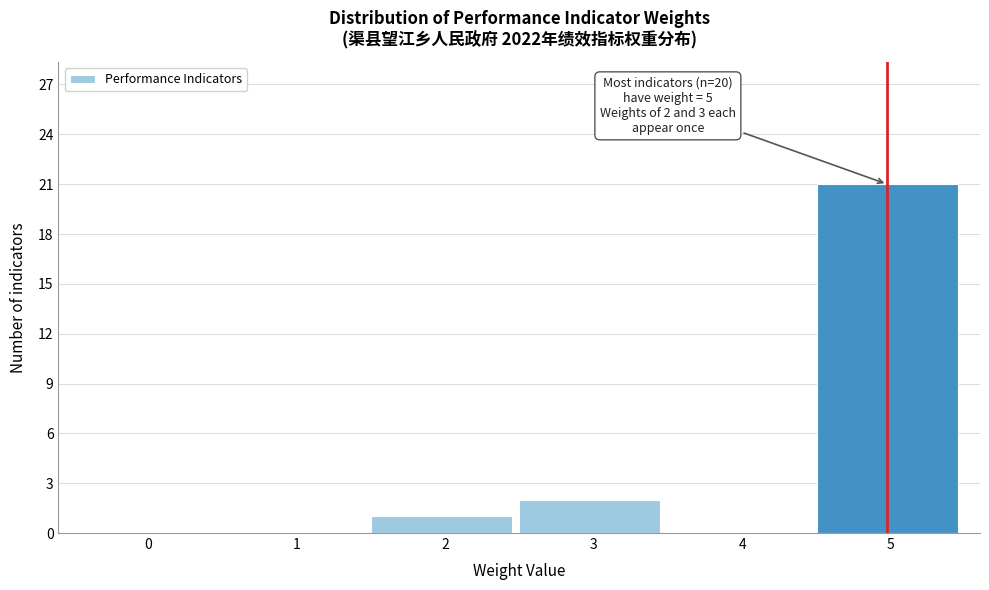

Reading right to left, extract all data points from this chart.

5=21	4=0	3=2	2=1	1=0	0=0